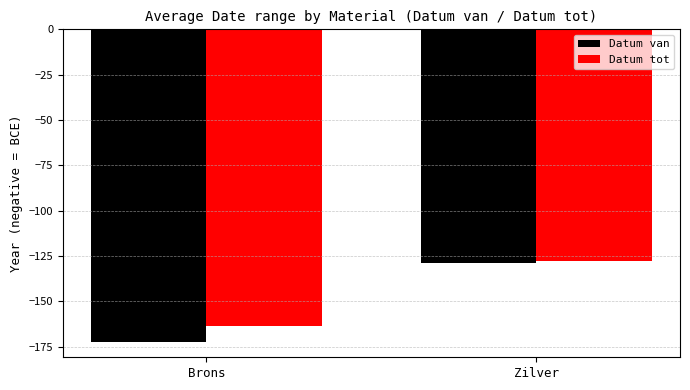

What is the difference between the highest and lowest values at Brons?

8.9